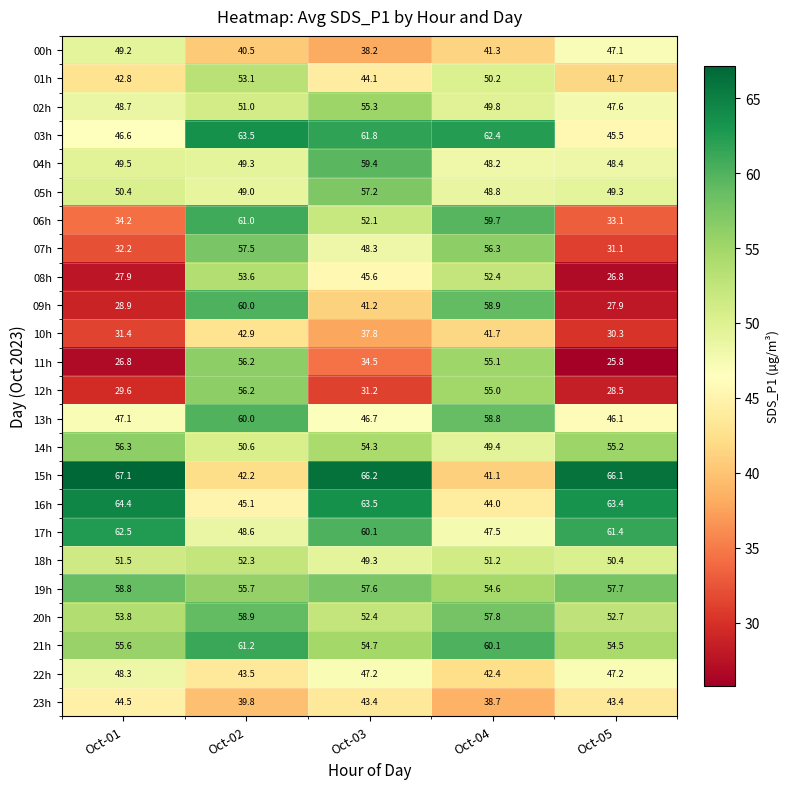

What is the sum of the 15h values at Oct-05 and Oct-01?

133.2